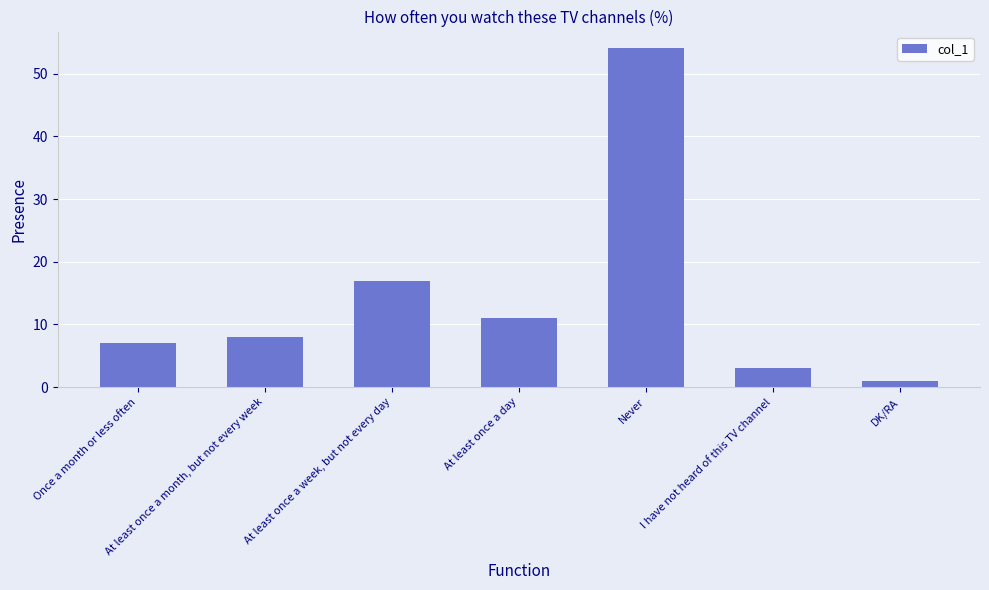

Between DK/RA and At least once a week, but not every day, which is larger?

At least once a week, but not every day